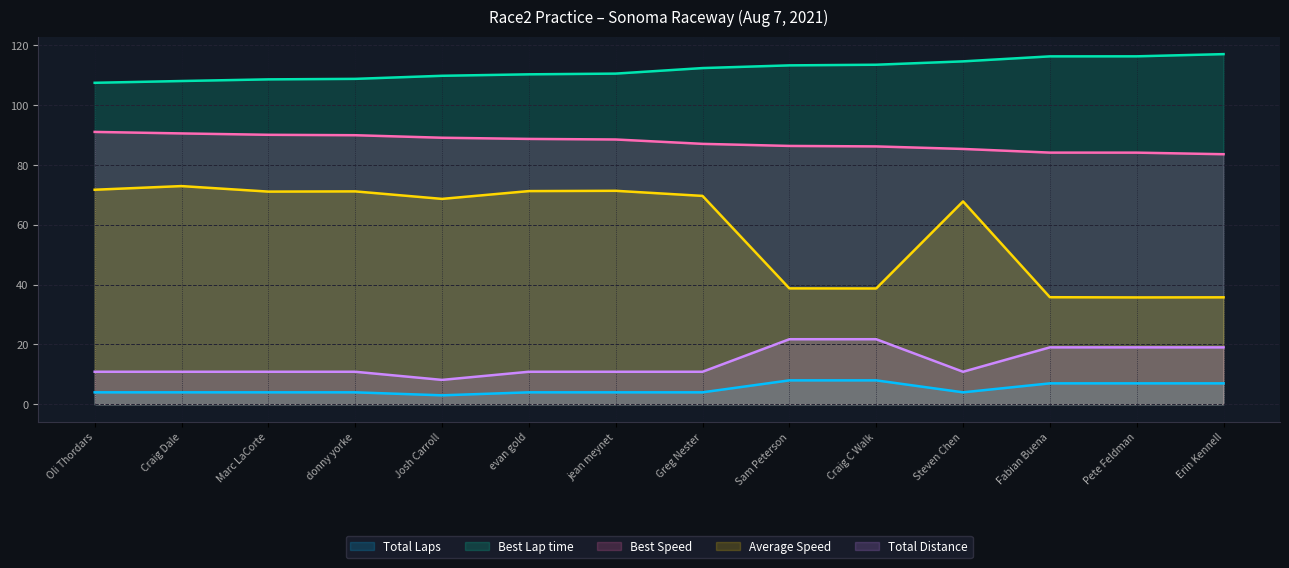

Rank the categories by Total Laps_line value from highest to lowest.

Sam Peterson, Craig C Walk, Fabian Buena, Pete Feldman, Erin Kennell, Oli Thordars, Craig Dale, Marc LaCorte, donny yorke, evan gold, jean meynet, Greg Nester, Steven Chen, Josh Carroll